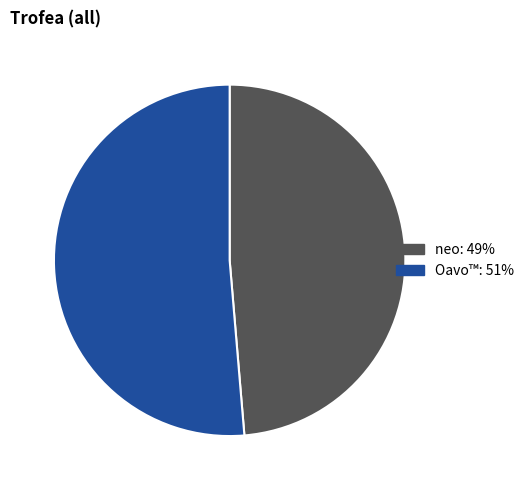

Approximately how many times larger is the value at Oavo™ compared to neo?

1.1